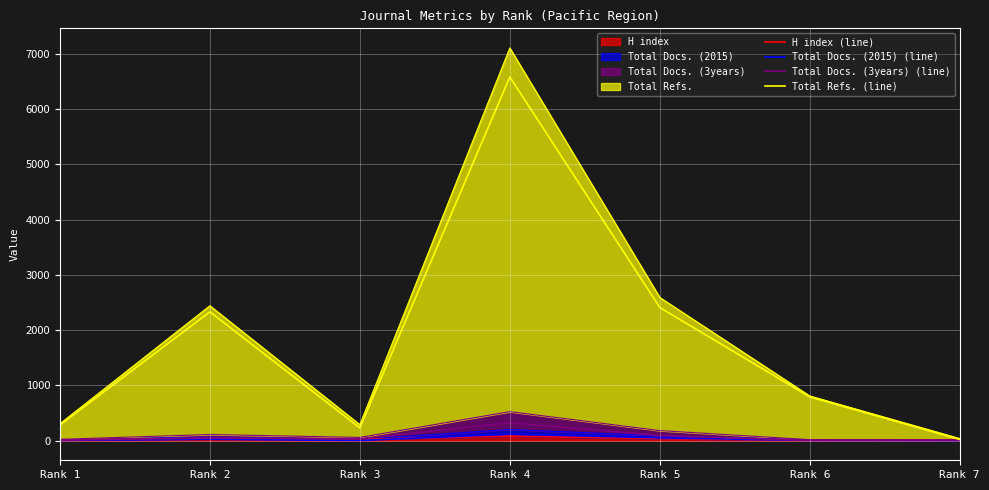

At which category does Total Docs. (2015) (line) reach its first local peak?

Rank 2